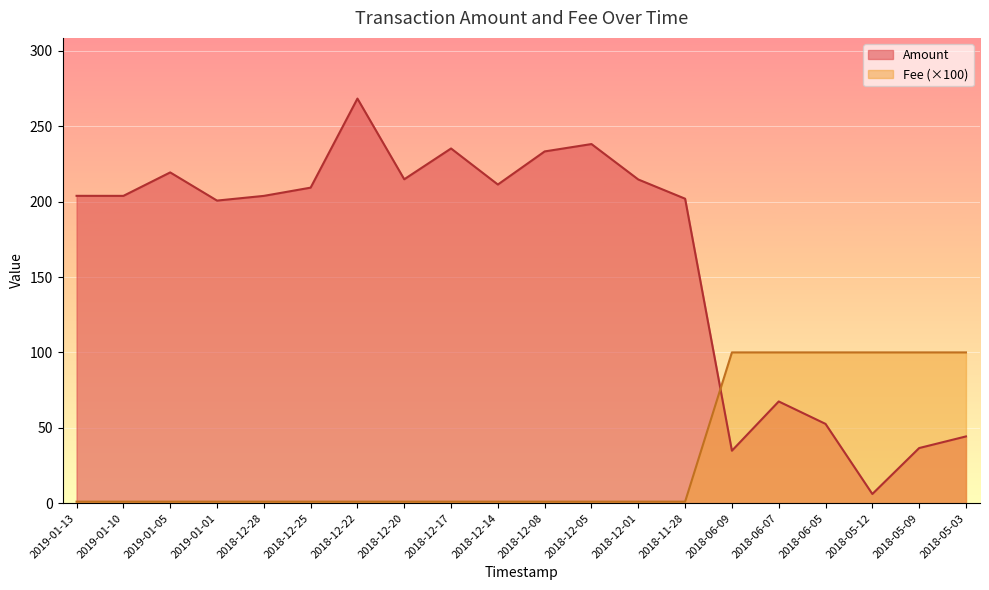

Read the Fee value at 2018-06-05.

100.0